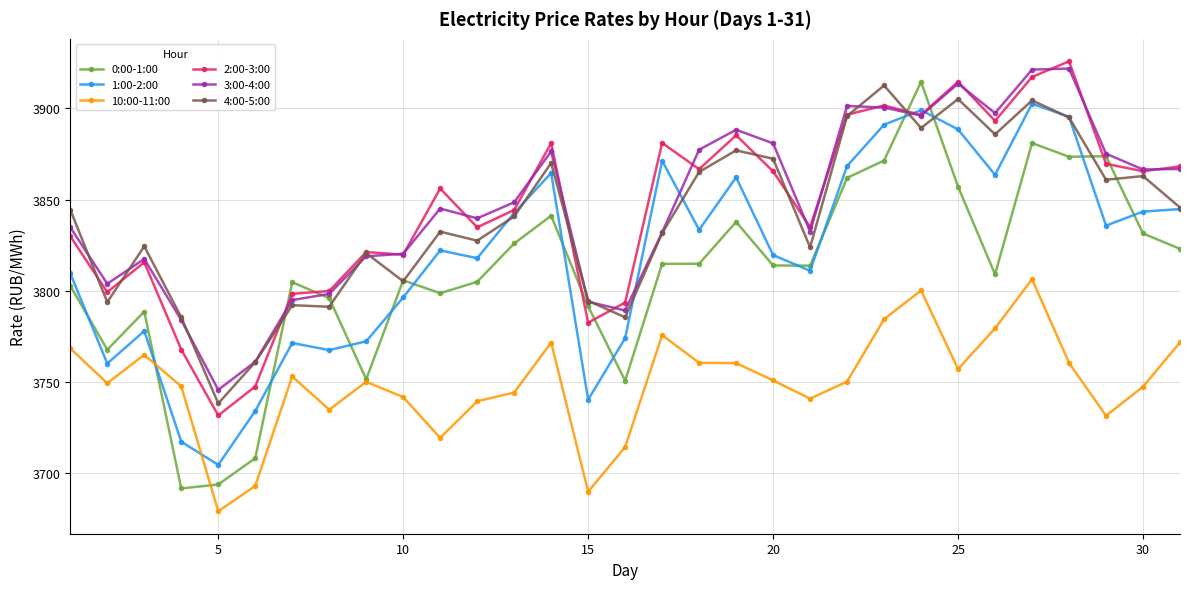

Which series has the widest spread of values?

0:00-1:00